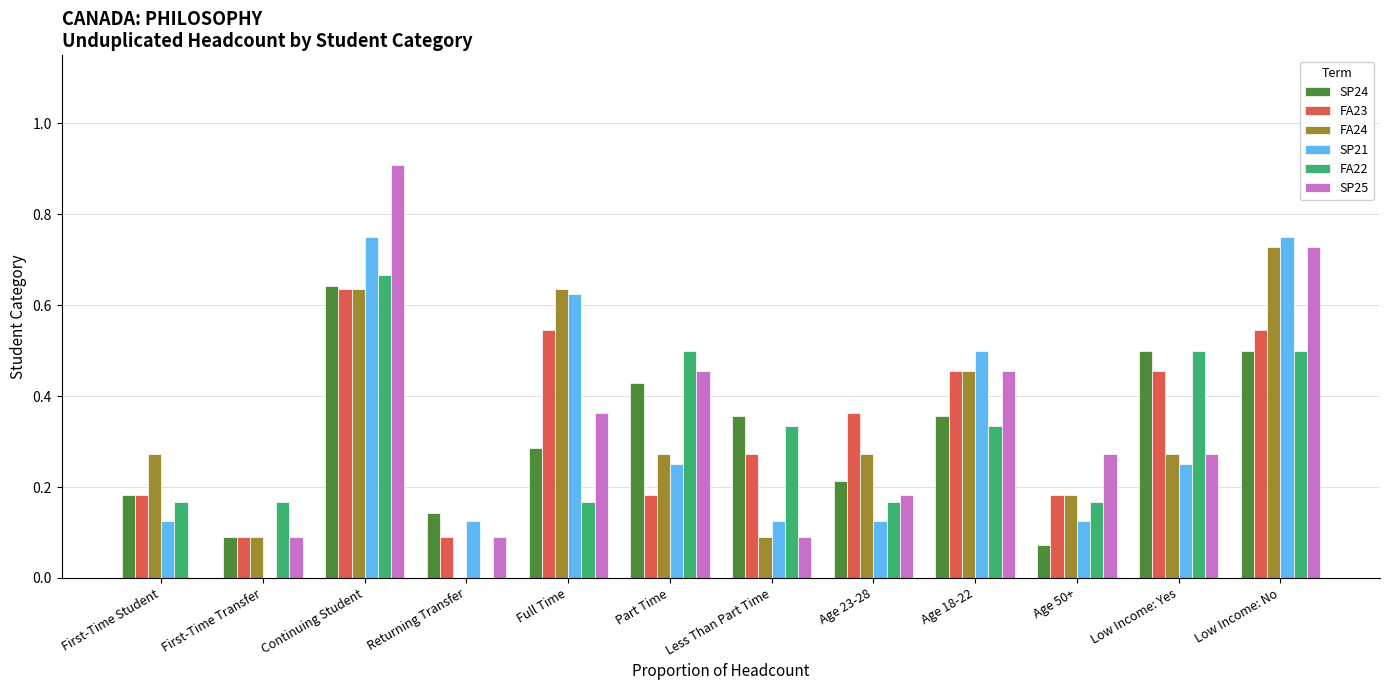

Between Part Time and Low Income: No, which series saw the biggest shift?

SP21